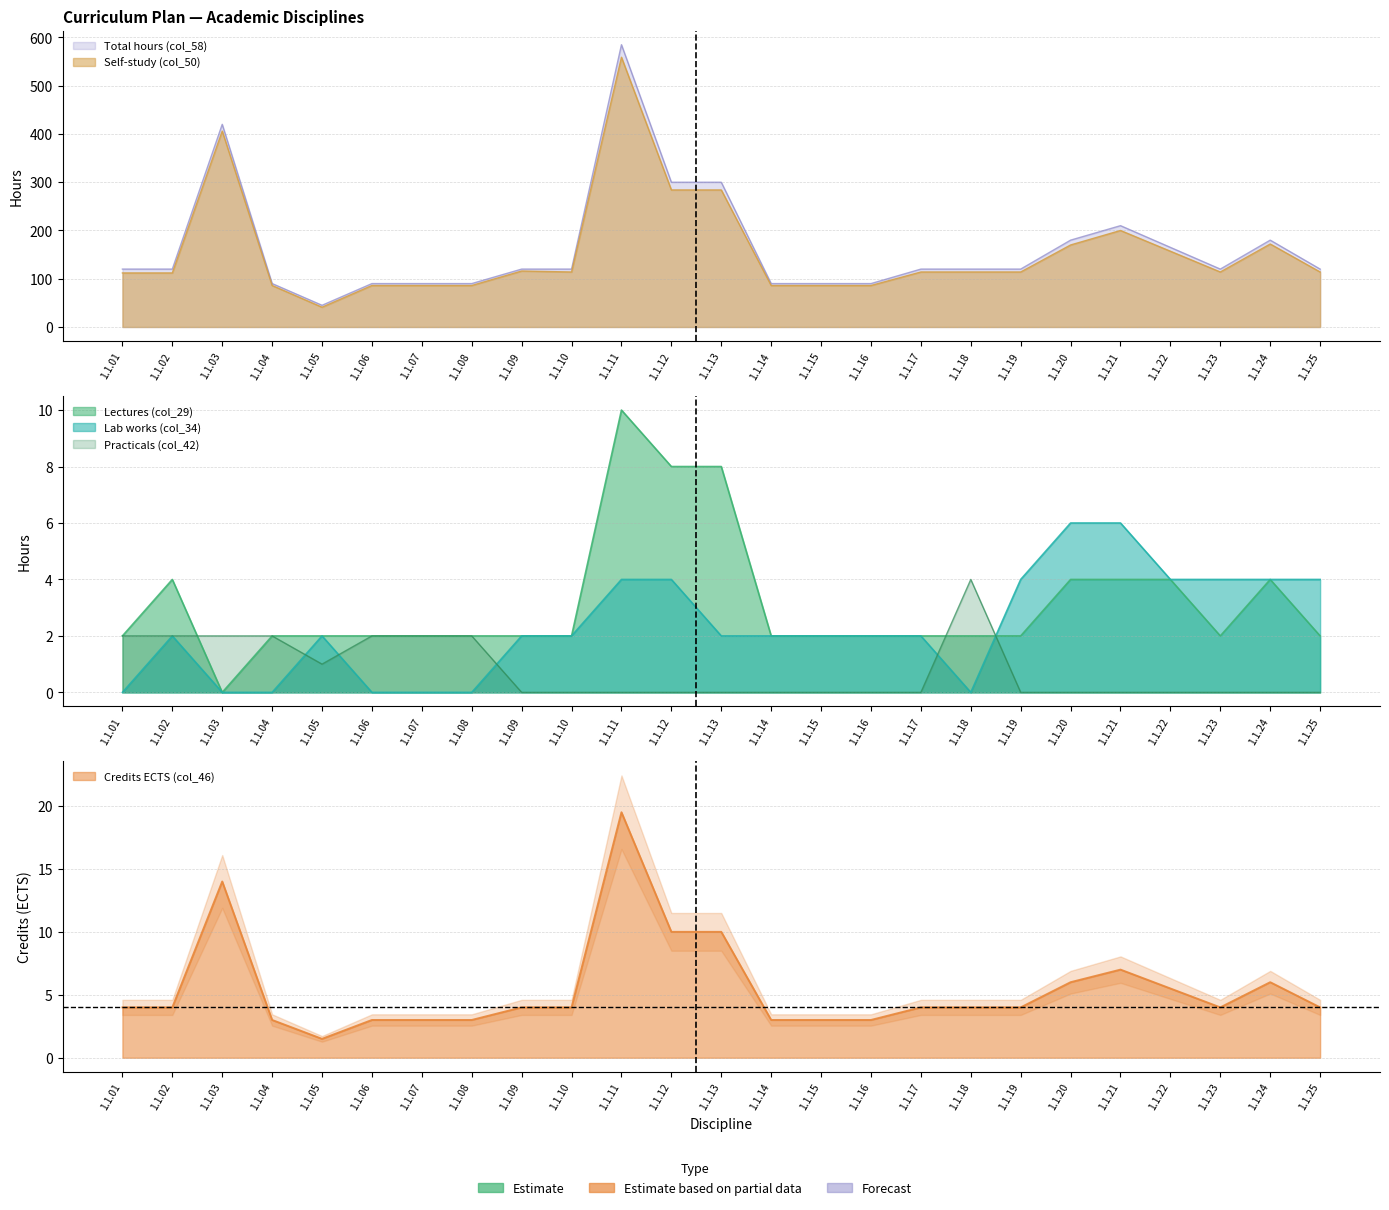

Which series has the largest range (max minus min)?

Credits ECTS (col_46)